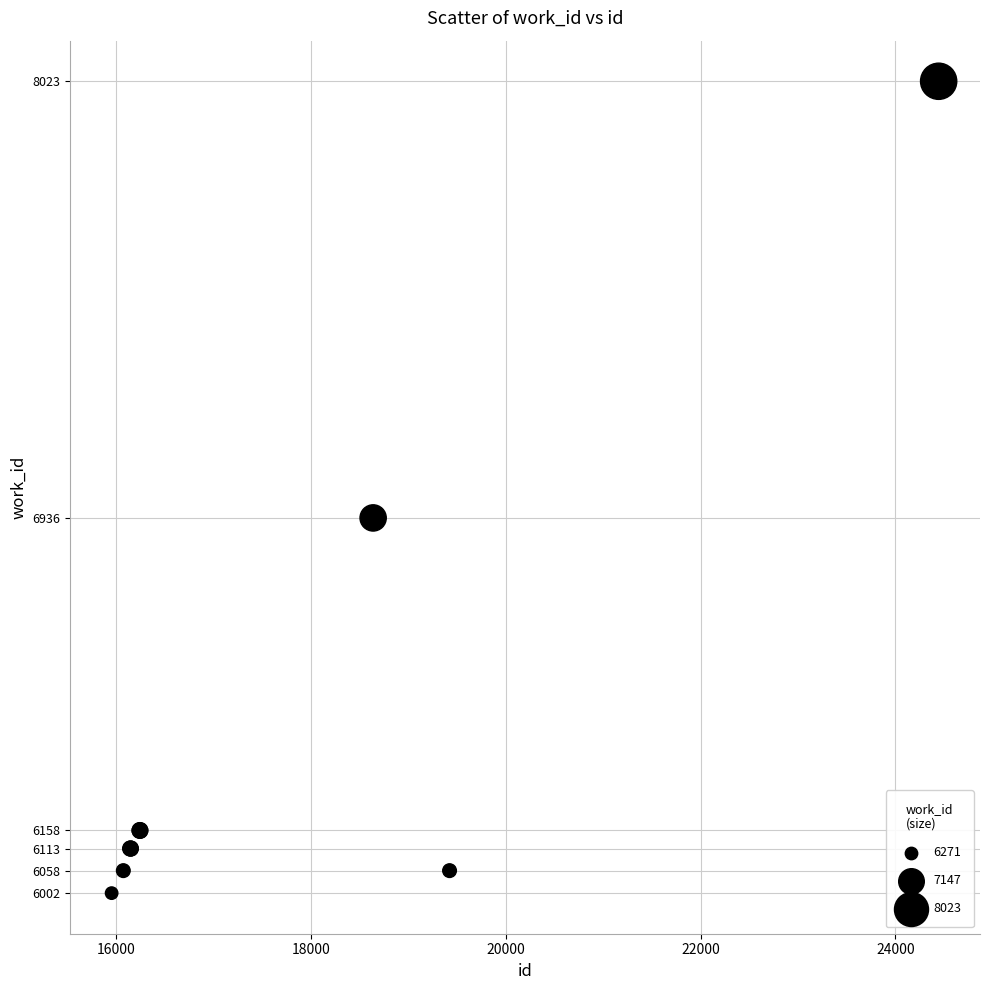

What Y value in the scatter plot is closest to 7012?

6936